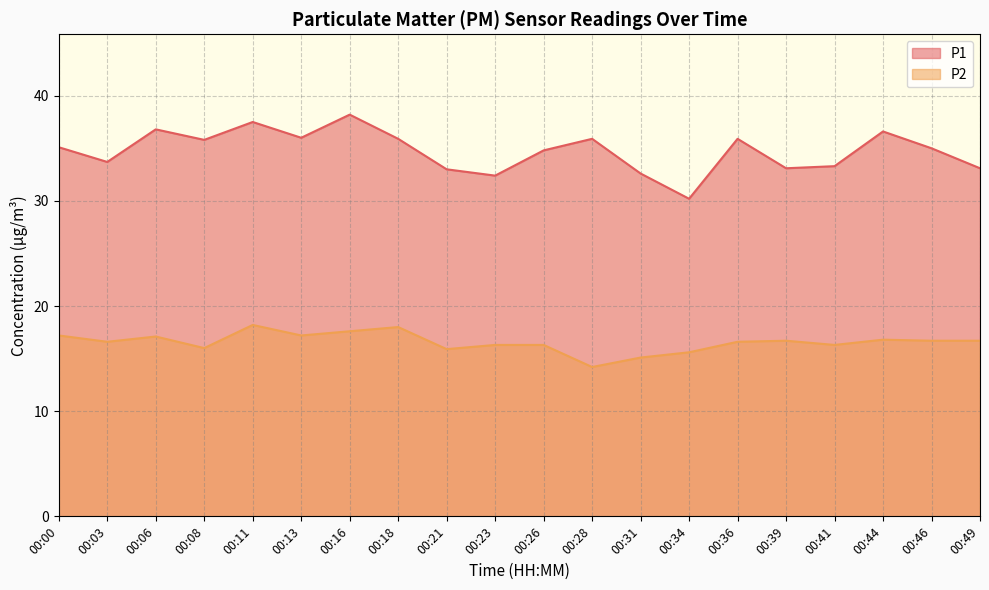

Rank the categories by P1 value from lowest to highest.

00:34, 00:23, 00:31, 00:21, 00:39, 00:49, 00:41, 00:03, 00:26, 00:46, 00:00, 00:08, 00:18, 00:28, 00:36, 00:13, 00:44, 00:06, 00:11, 00:16